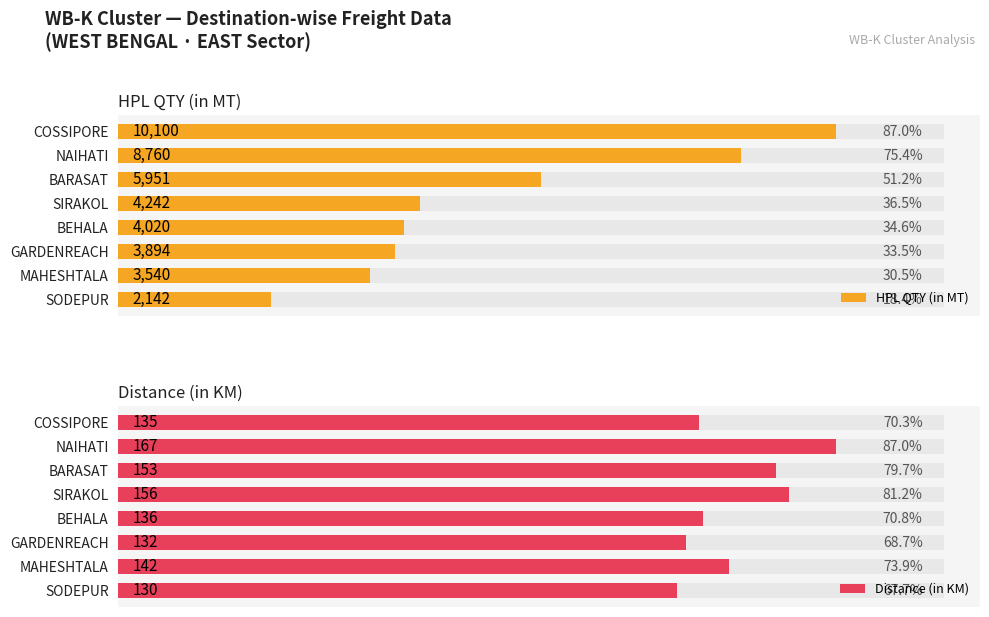

What is the spread (max minus min) of values at 4?

3884